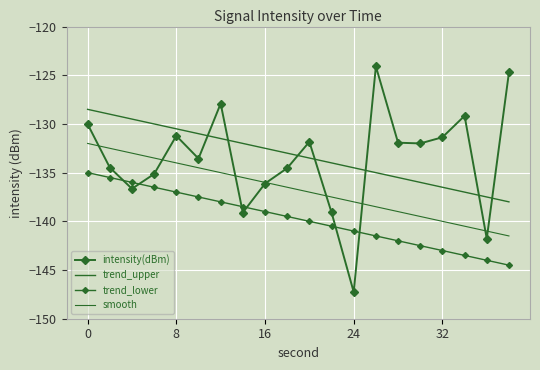

Which series has the widest spread of values?

intensity(dBm)